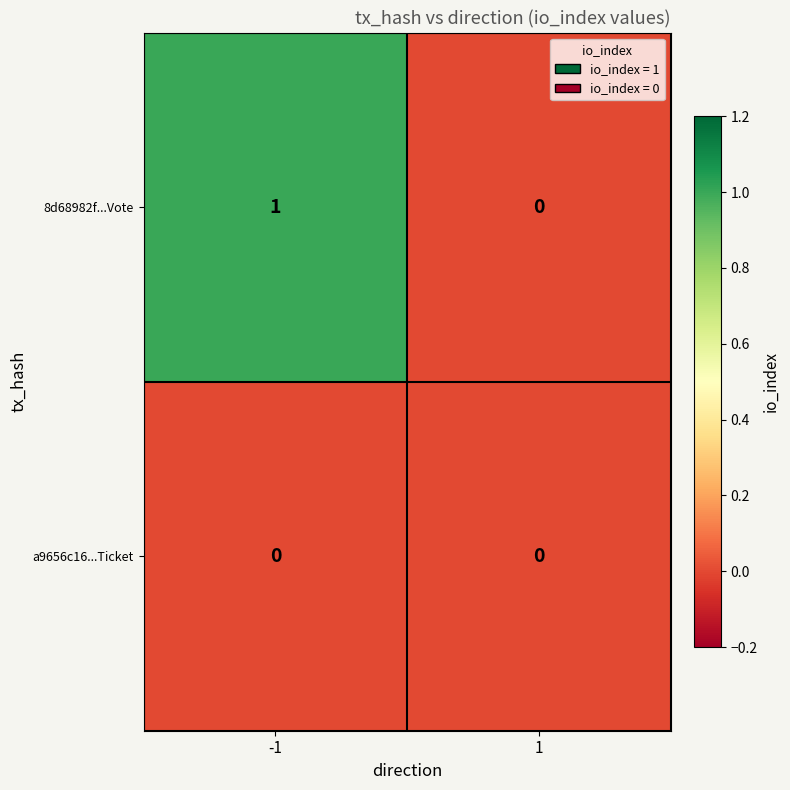

Rank the categories by 8d68982f...Vote value from highest to lowest.

-1, 1